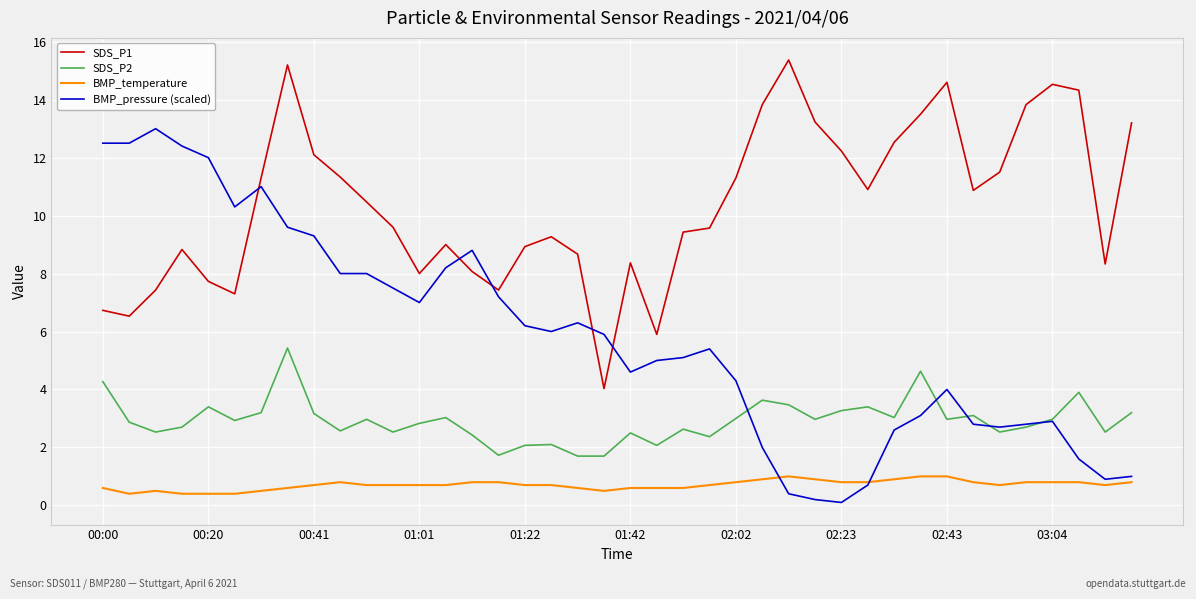

Which series has the largest total across all categories?

SDS_P1